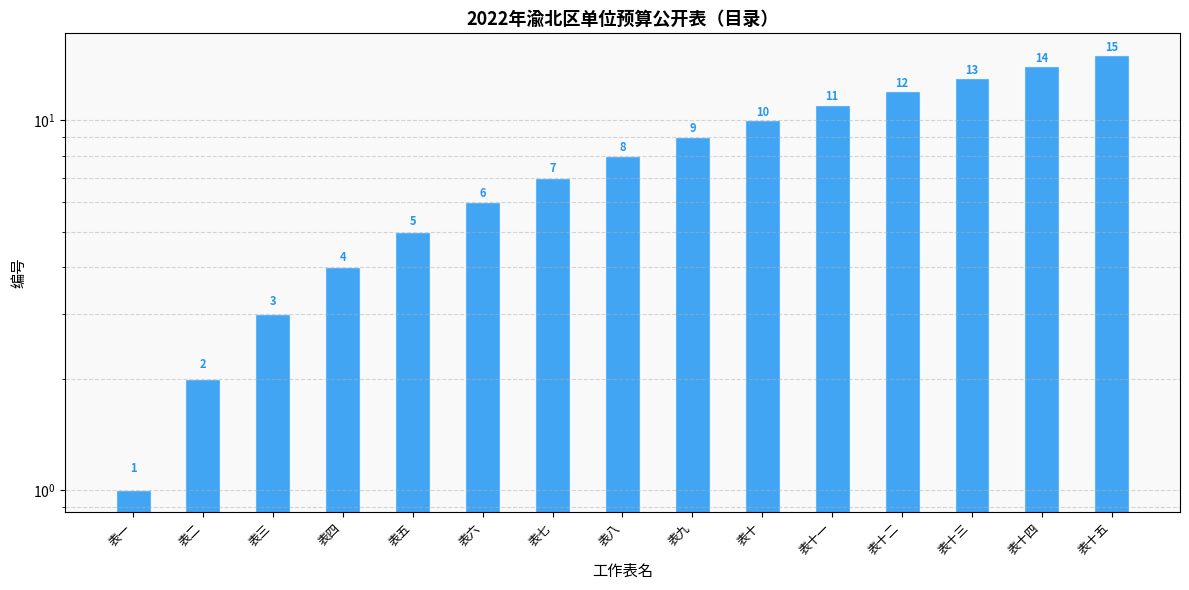

List the labels in order of value, largest first.

表十五, 表十四, 表十三, 表十二, 表十一, 表十, 表九, 表八, 表七, 表六, 表五, 表四, 表三, 表二, 表一